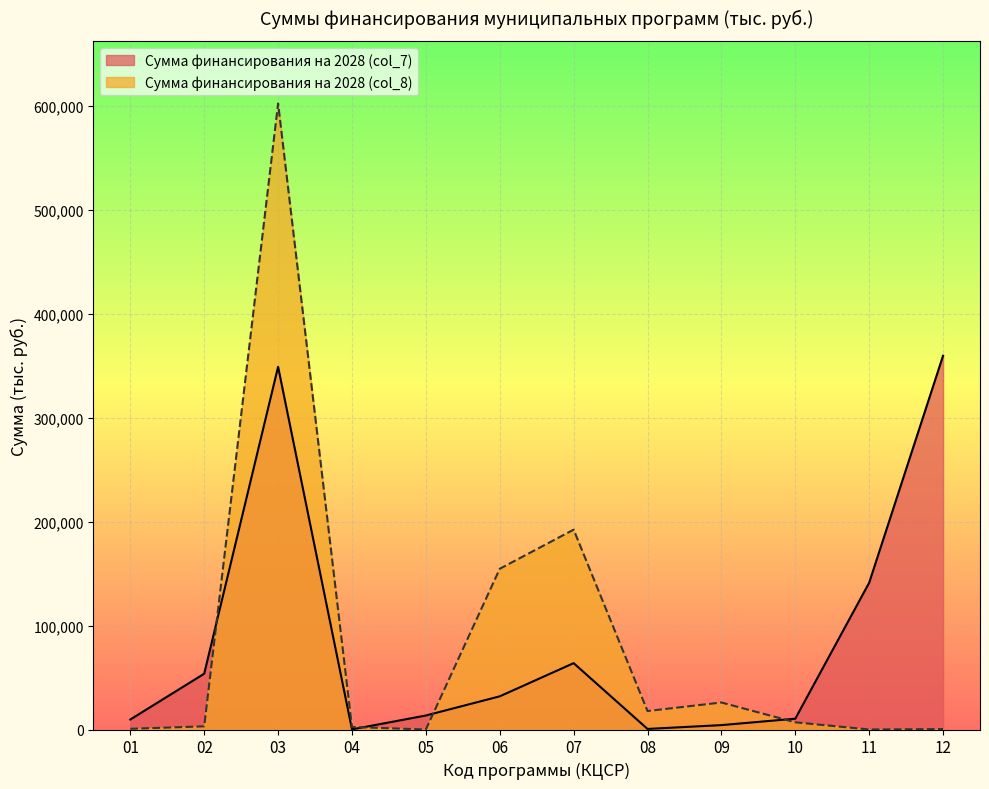

What is the difference between the second highest and minimum values in the Сумма финансирования на 2028 (col_8) series?

192322